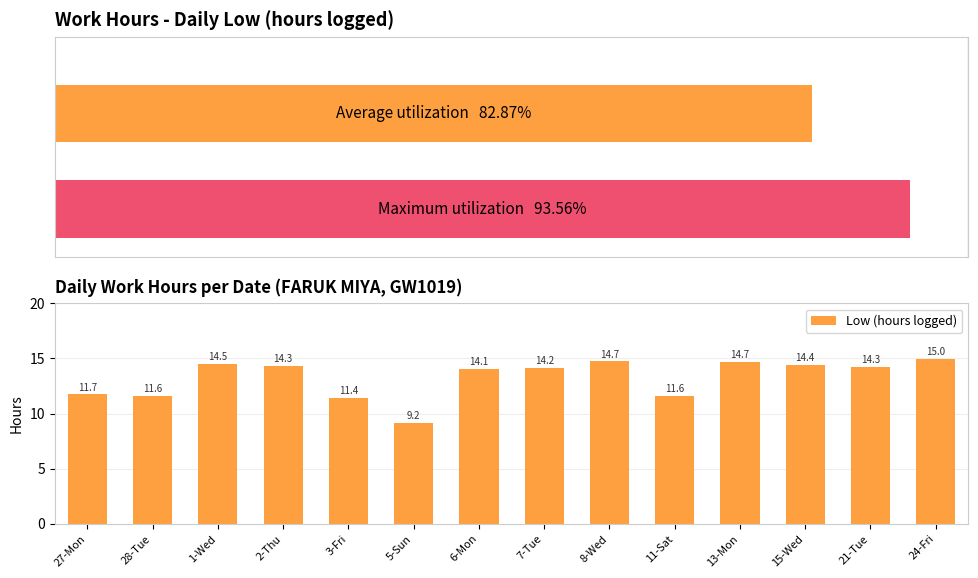

Count the number of data series in this chart.

1